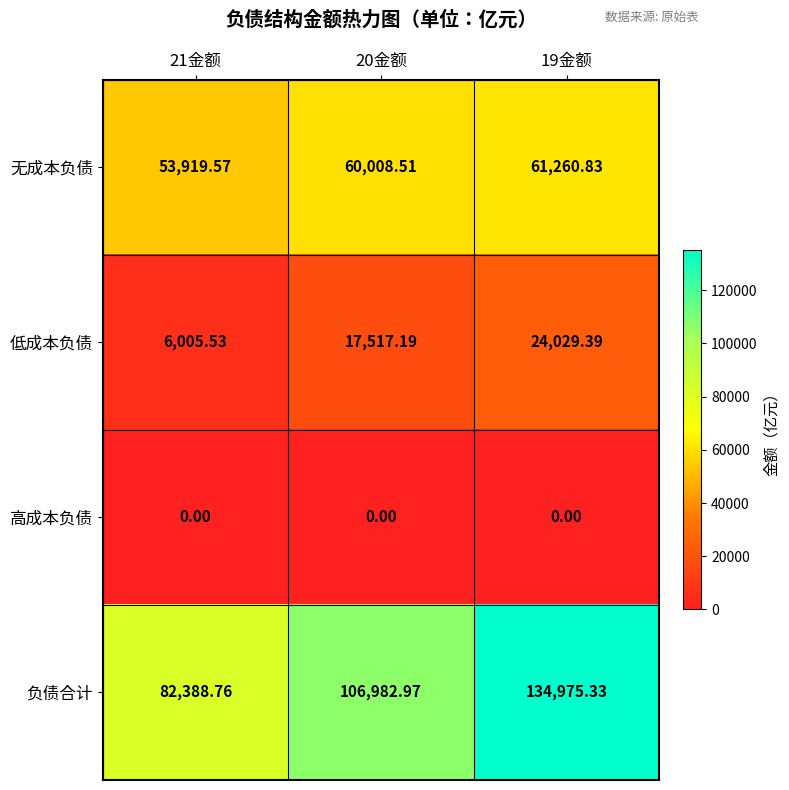

Rank the series at 21金额 from lowest to highest value.

高成本负债, 低成本负债, 无成本负债, 负债合计